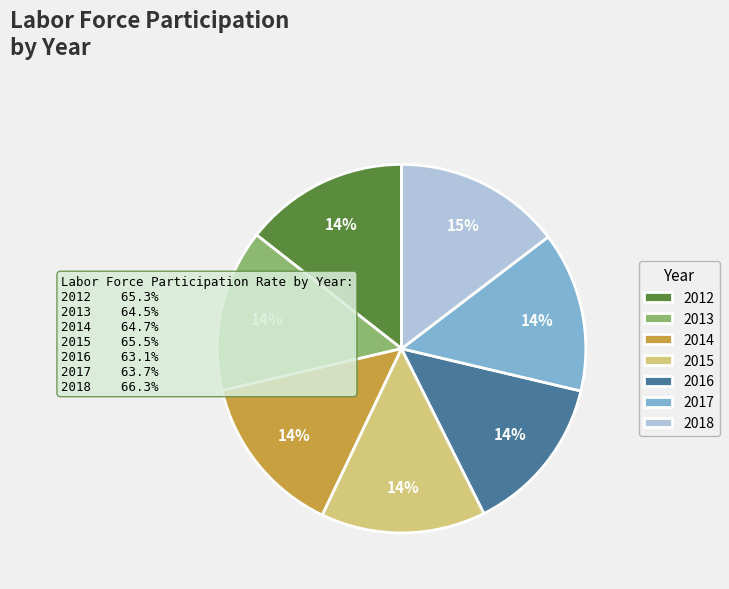

The 2018 slice represents 15% of the pie. True or false?

True